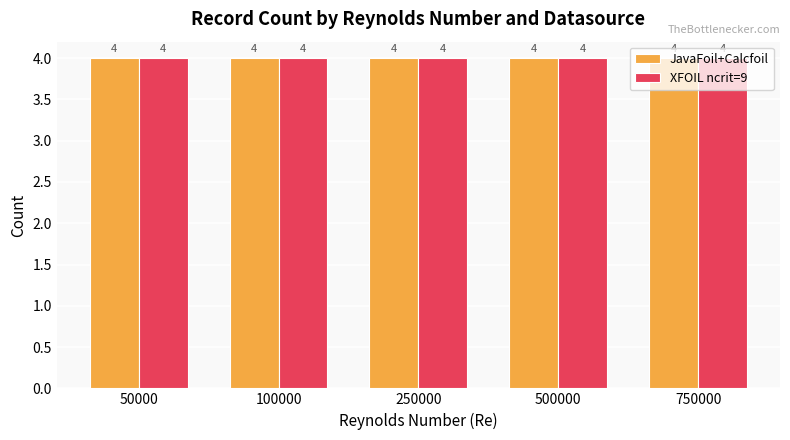

At which category is the sum across all series the highest?

750000